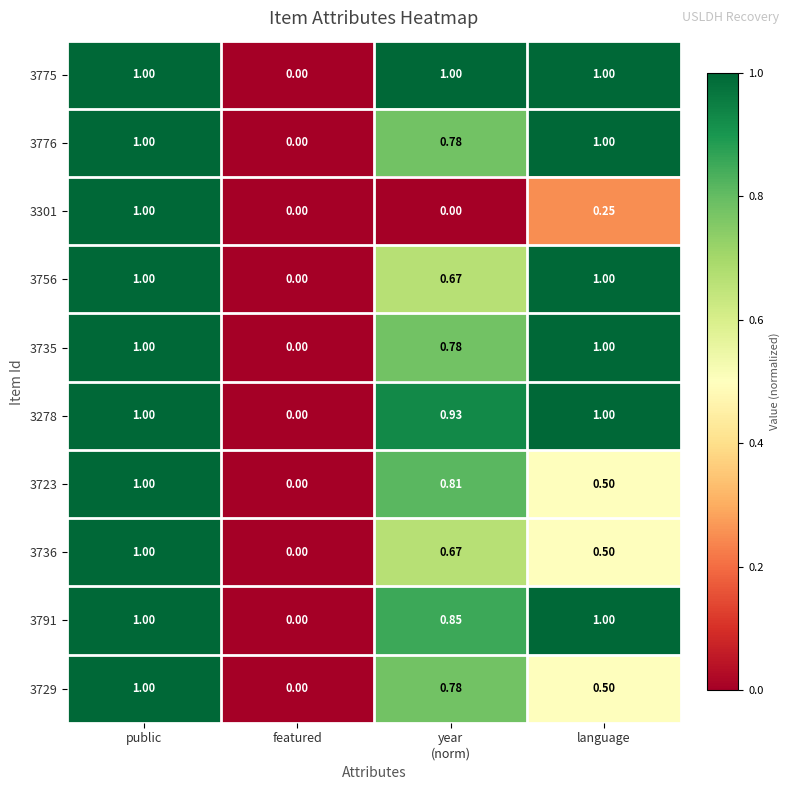

How many values in 3736 are above zero?

3